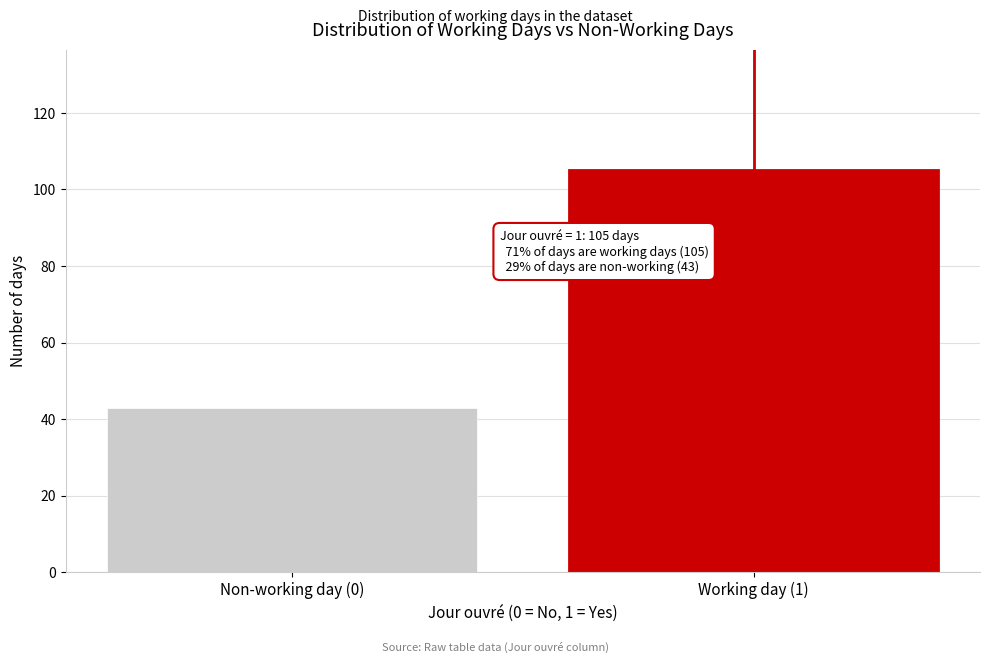

Reading right to left, transcribe all the data shown in this chart.

Working day (1)=105	Non-working day (0)=43